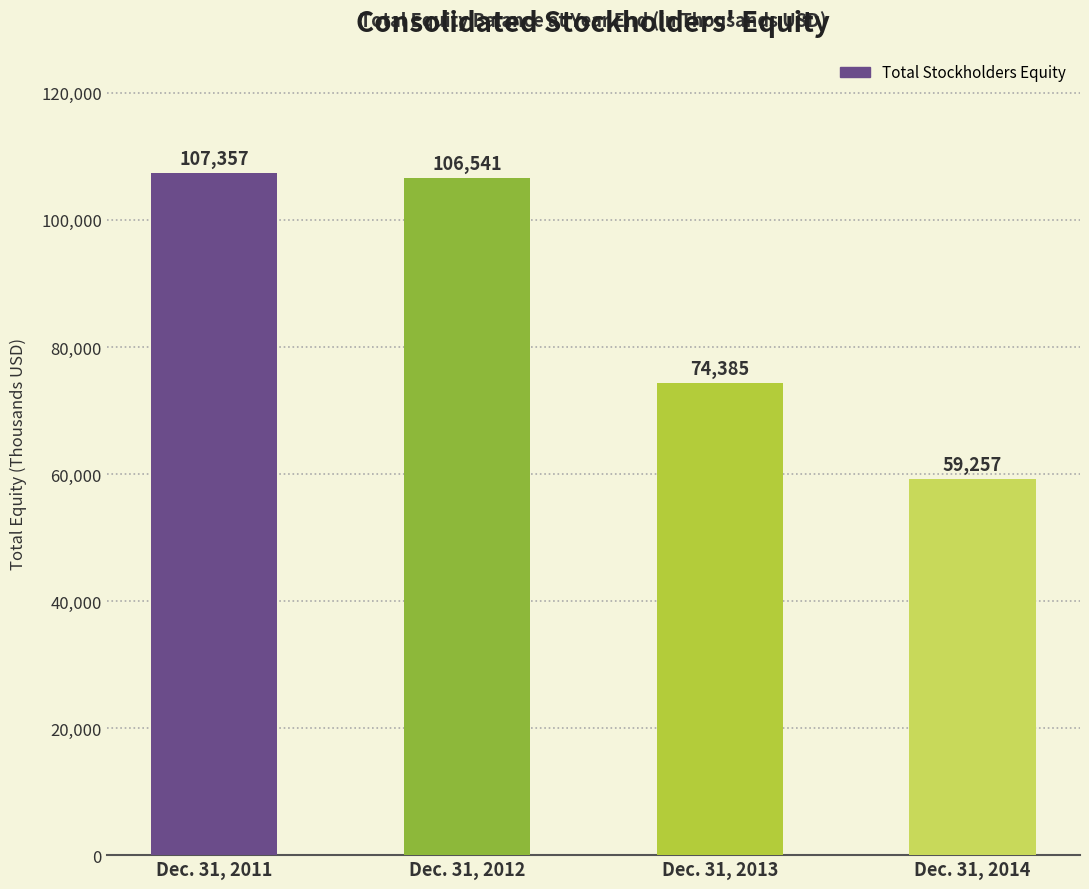

How many categories are shown in the chart?

4